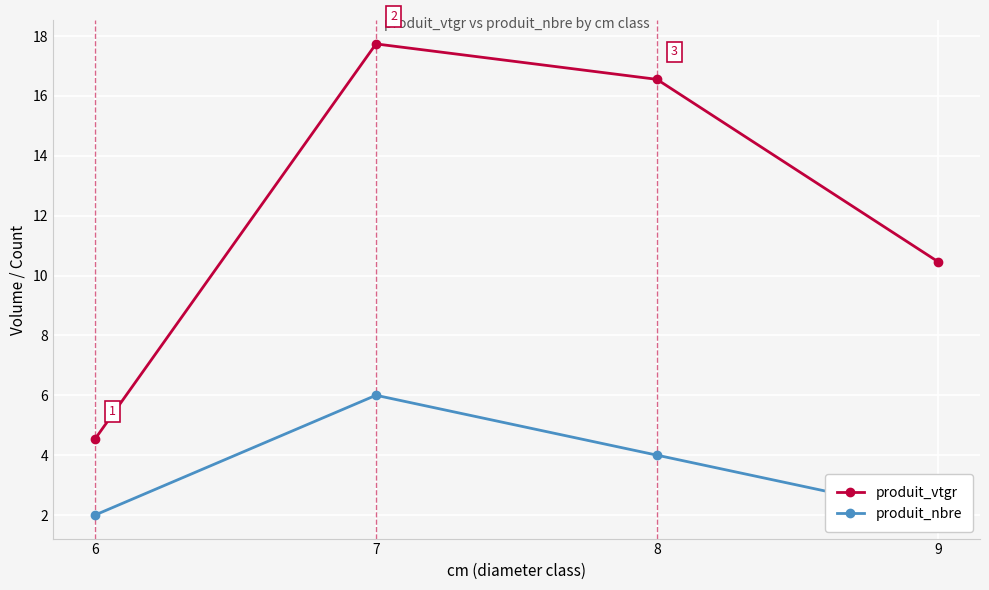

List the series in order of their overall mean, lowest first.

produit_nbre, produit_vtgr